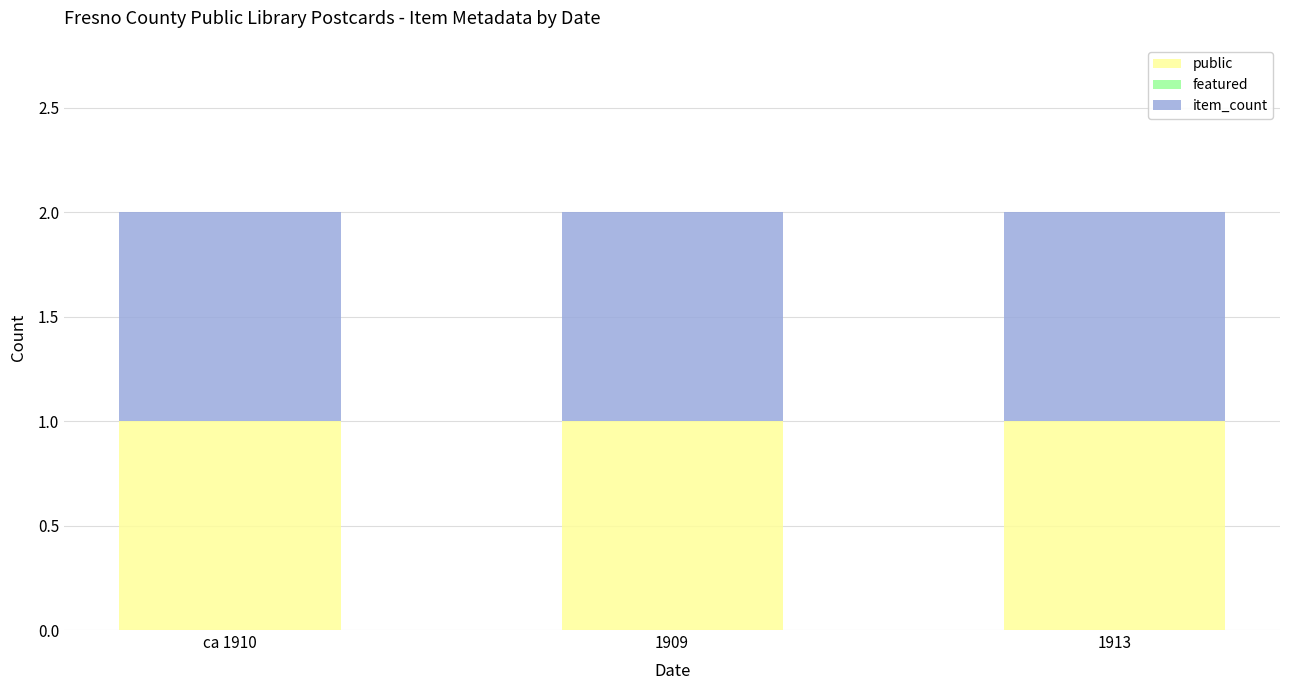

Is the value of public at ca 1910 greater than the value of featured at ca 1910?

Yes